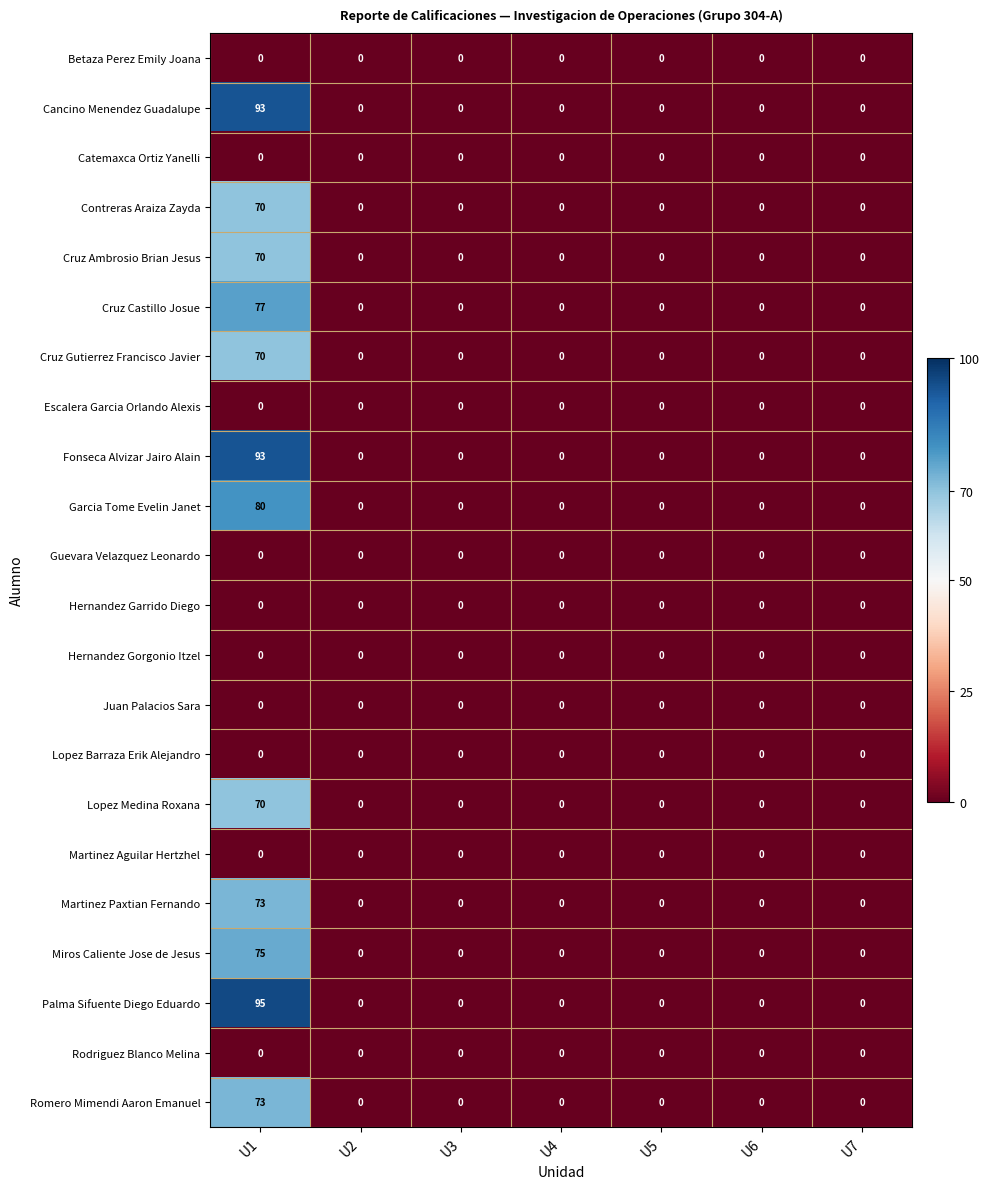

At which category is the sum across all series the highest?

U1